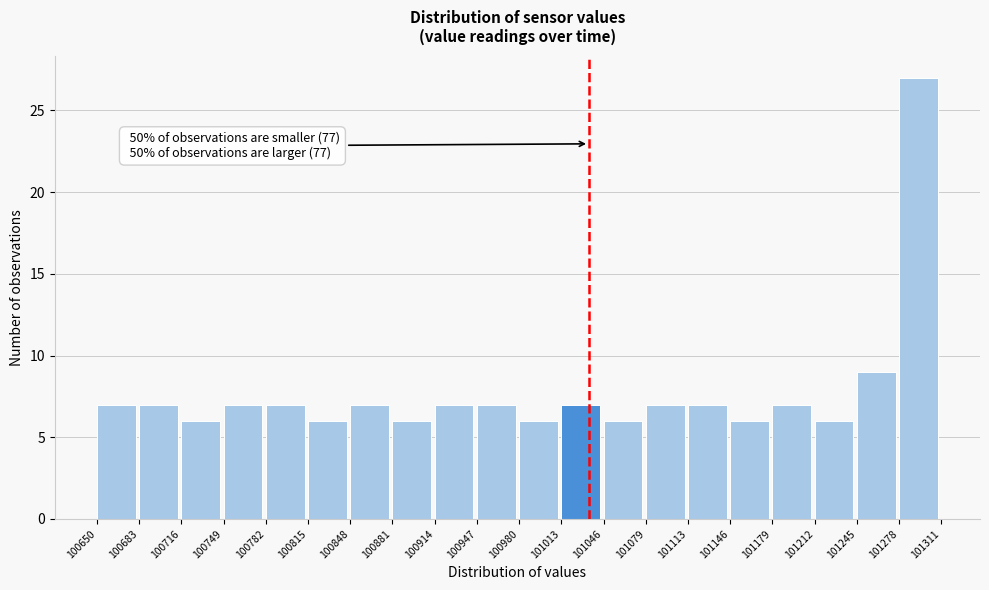

Which range on the x-axis has the tallest bar?

101278 to 101311